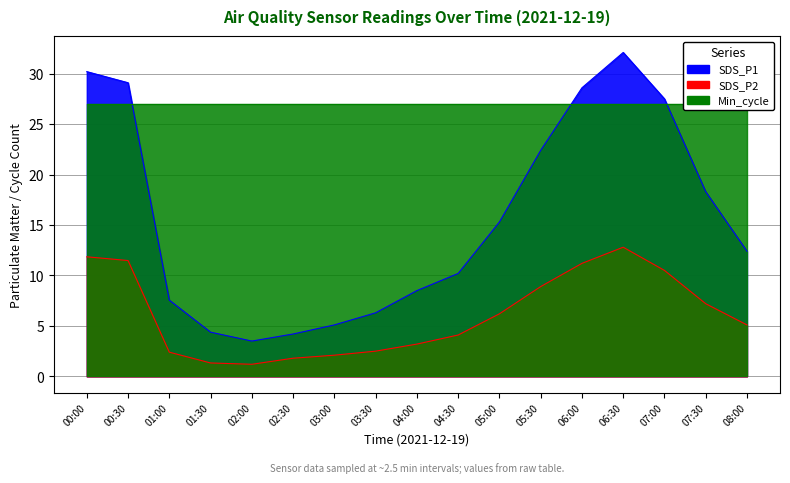

Which series changed the most between 06:00 and 07:30?

SDS_P1